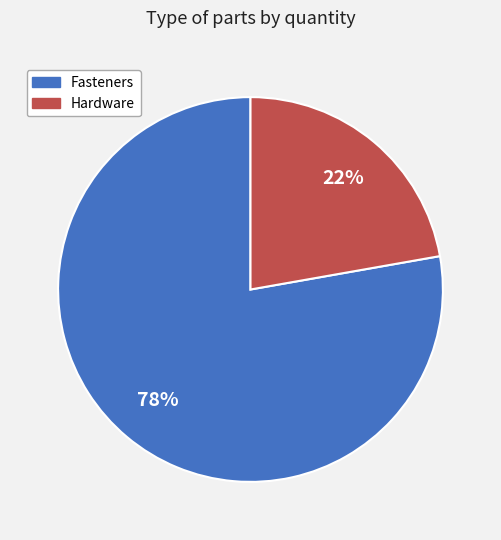

Rank the categories by value from highest to lowest.

Fasteners, Hardware